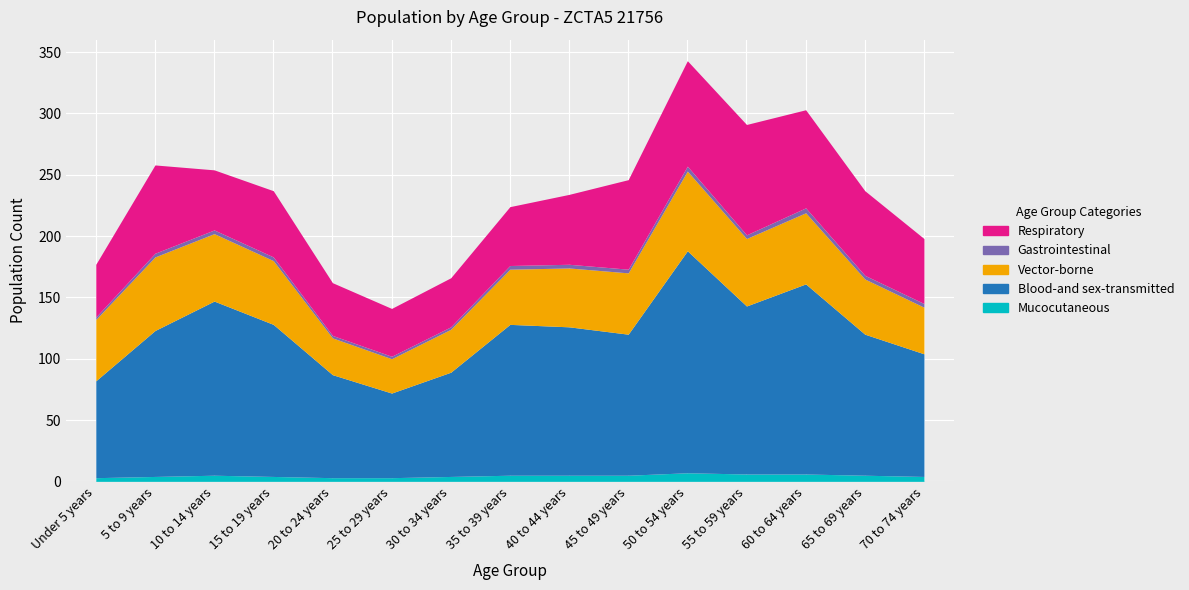

At which label does Male Population (Number) reach its peak?

50 to 54 years